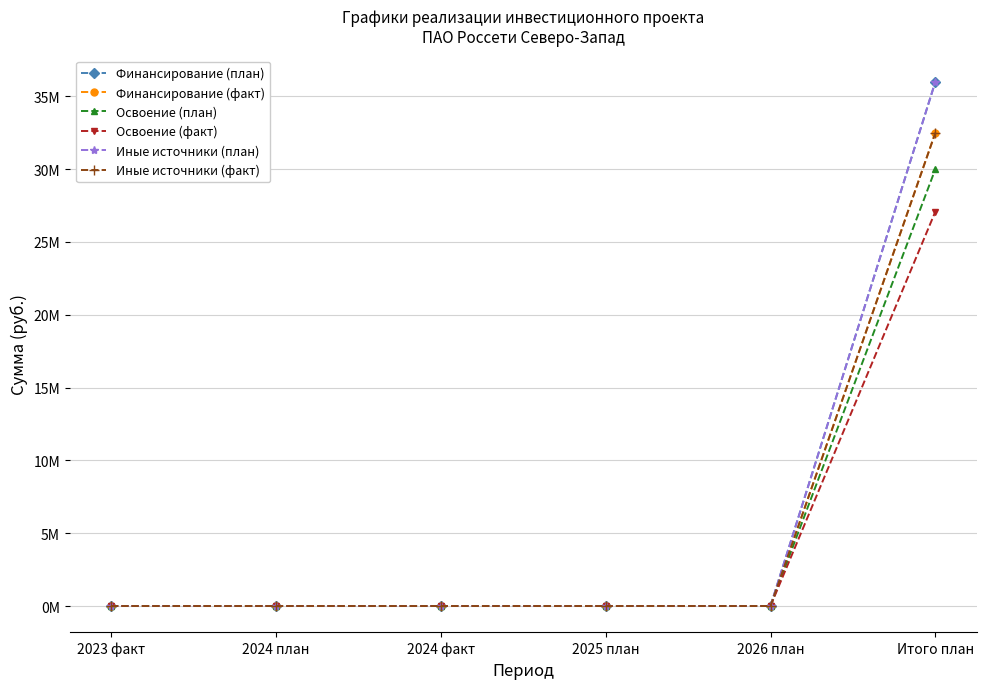

Between 2023 факт and Итого план, which series saw the biggest shift?

Финансирование (план)